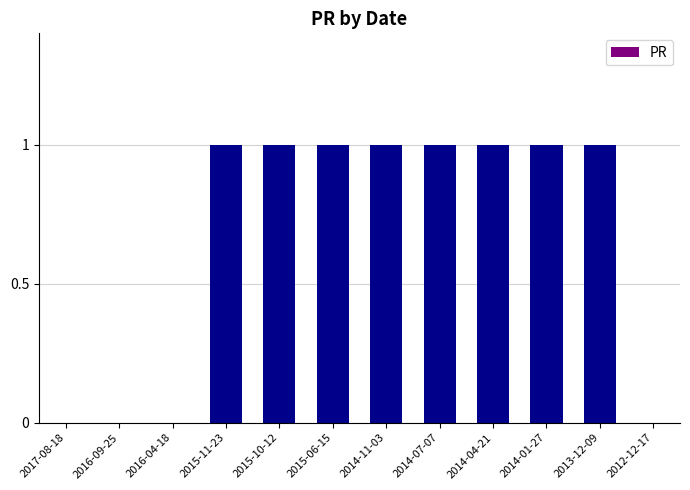

Does the chart contain stacked bars?

No